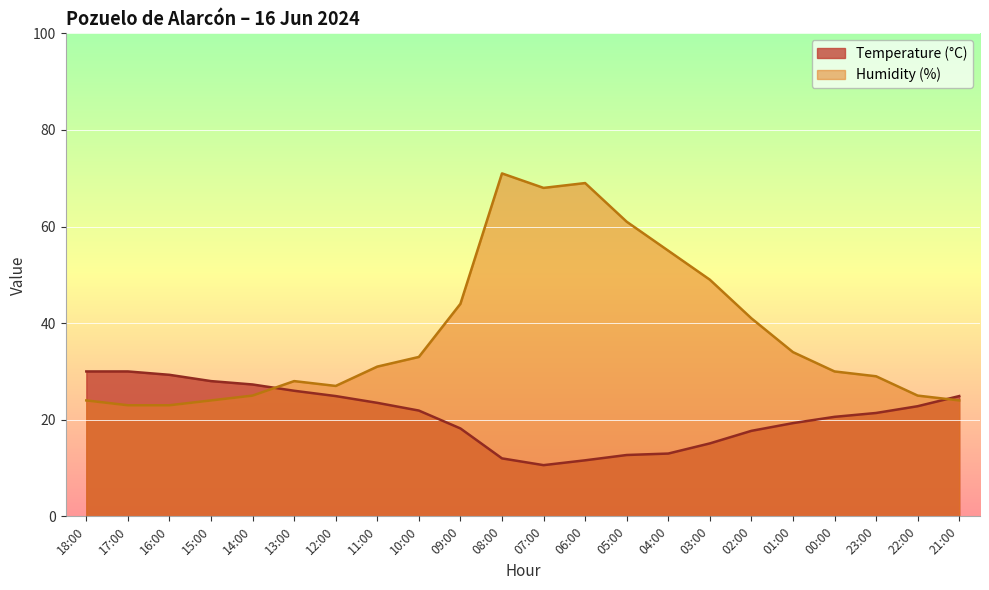

Reading right to left, what are all the values shown in this chart?

Temperature (°C): 24.9	22.8	21.4	20.6	19.3	17.7	15.1	13.0	12.7	11.6	10.6	12.0	18.2	21.9	23.5	24.9	26.0	27.3	28.0	29.3	30.0	30.0
Humidity (%): 24.0	25.0	29.0	30.0	34.0	41.0	49.0	55.0	61.0	69.0	68.0	71.0	44.0	33.0	31.0	27.0	28.0	25.0	24.0	23.0	23.0	24.0